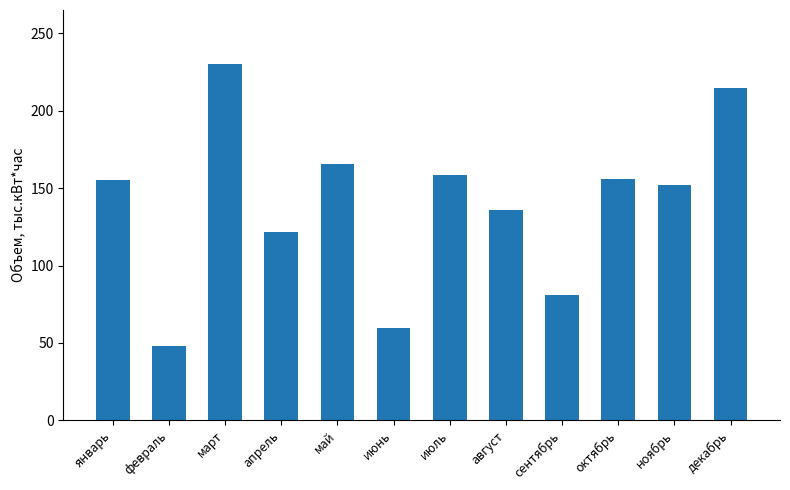

How many bars are there in total?

12